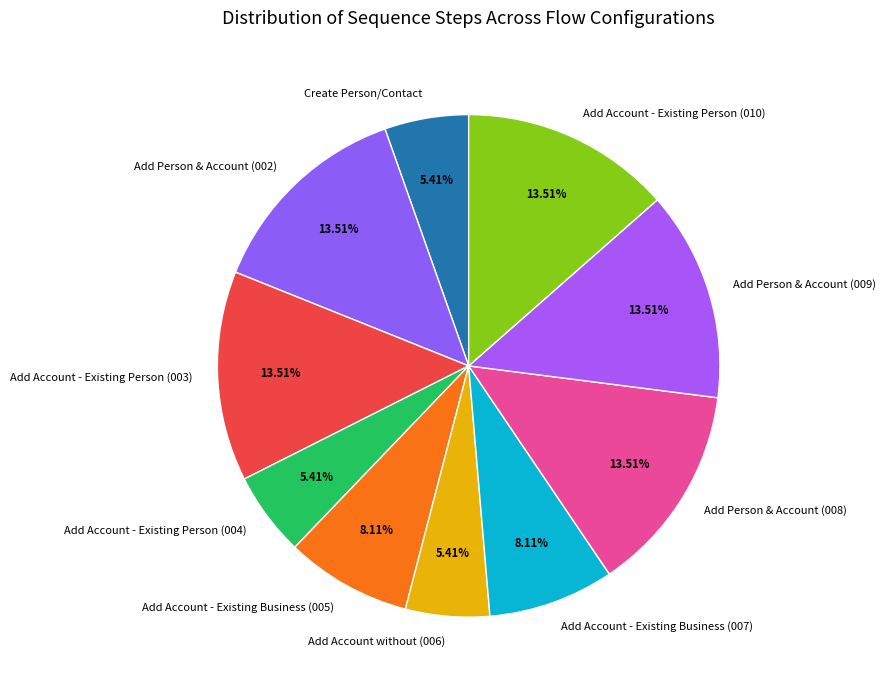

Between Create Person/Contact and Add Person & Account (009), which is larger?

Add Person & Account (009)